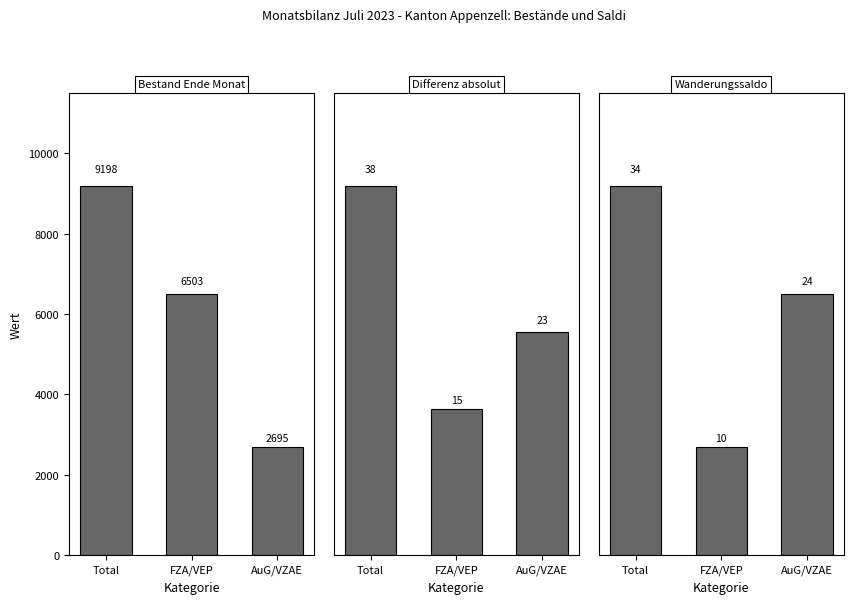

Are the bars grouped side by side (vs. stacked)?

No